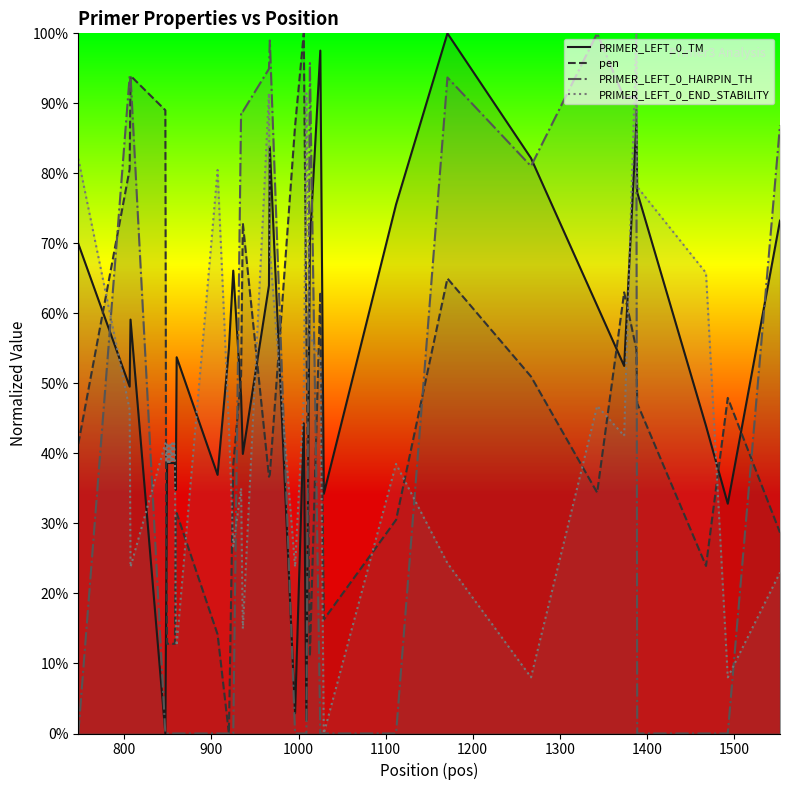

What are all the series names shown in the legend?

PRIMER_LEFT_0_TM, pen, PRIMER_LEFT_0_HAIRPIN_TH, PRIMER_LEFT_0_END_STABILITY